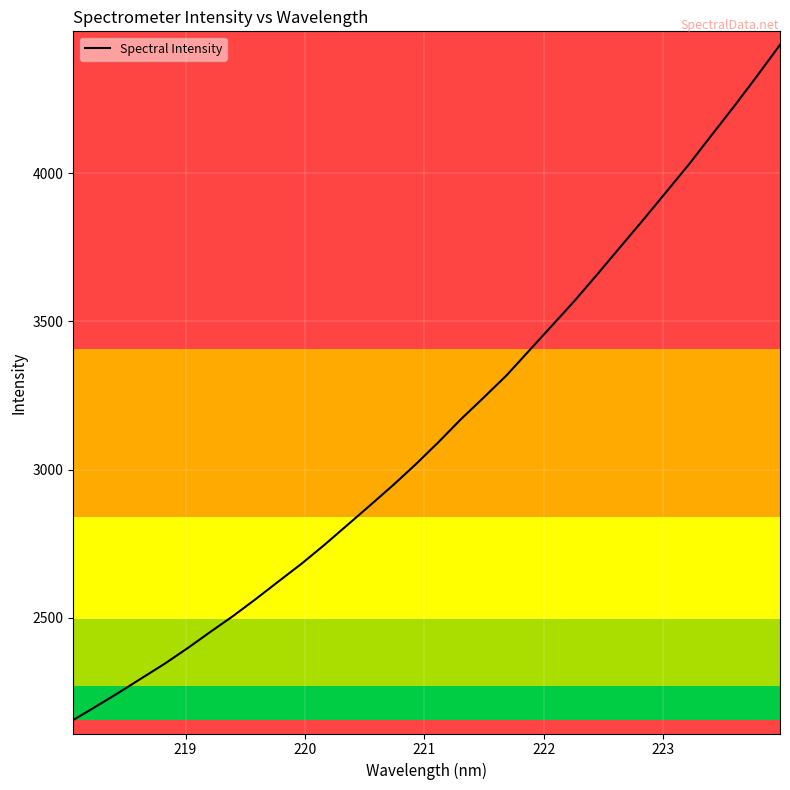

What is the greatest value displayed?

4432.5